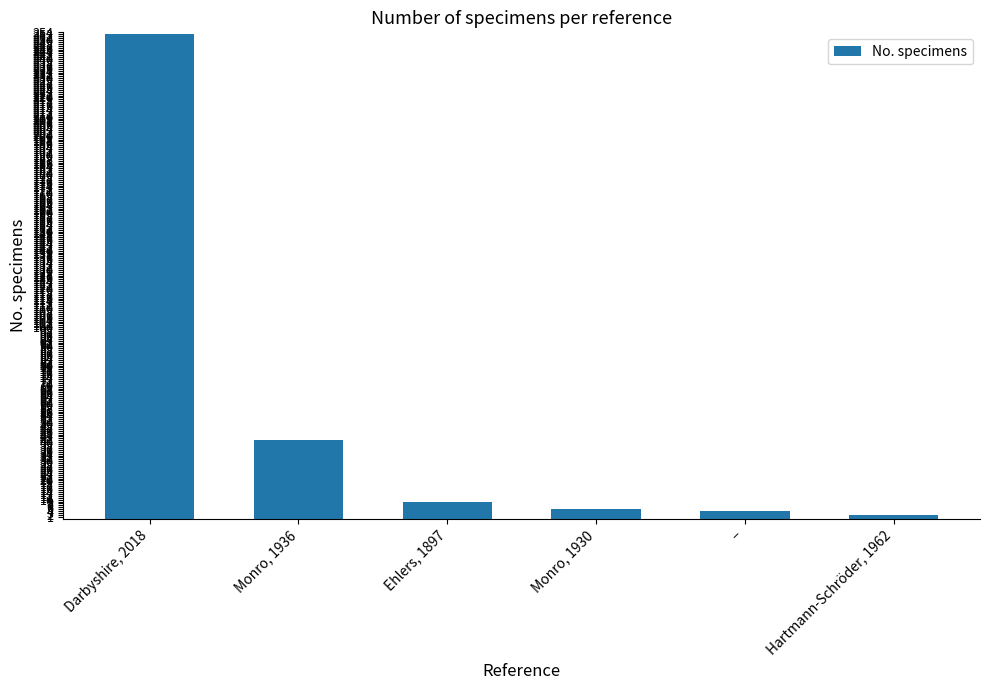

What is the minimum value shown in the chart?

2